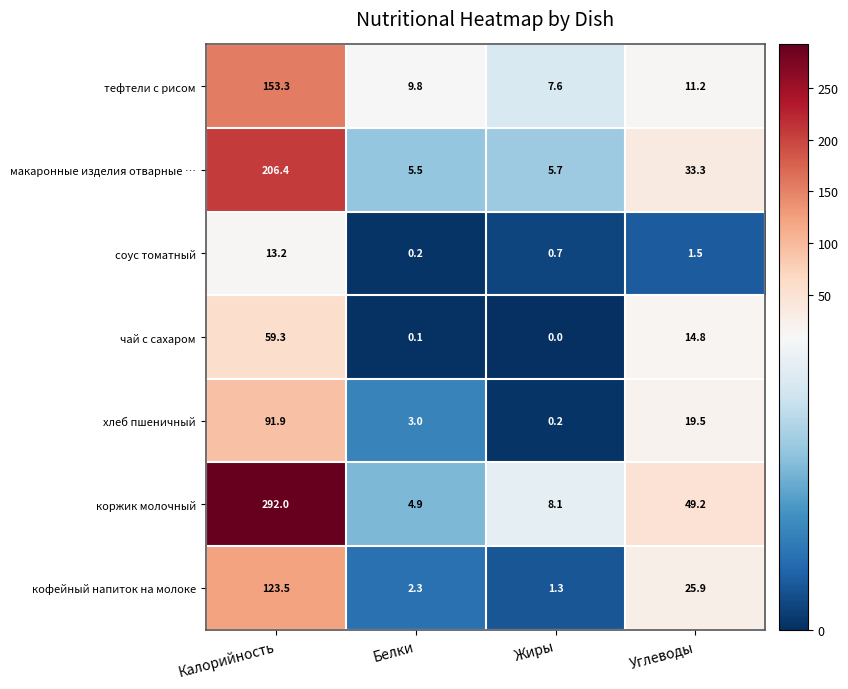

How many positive values does the чай с сахаром series have?

3